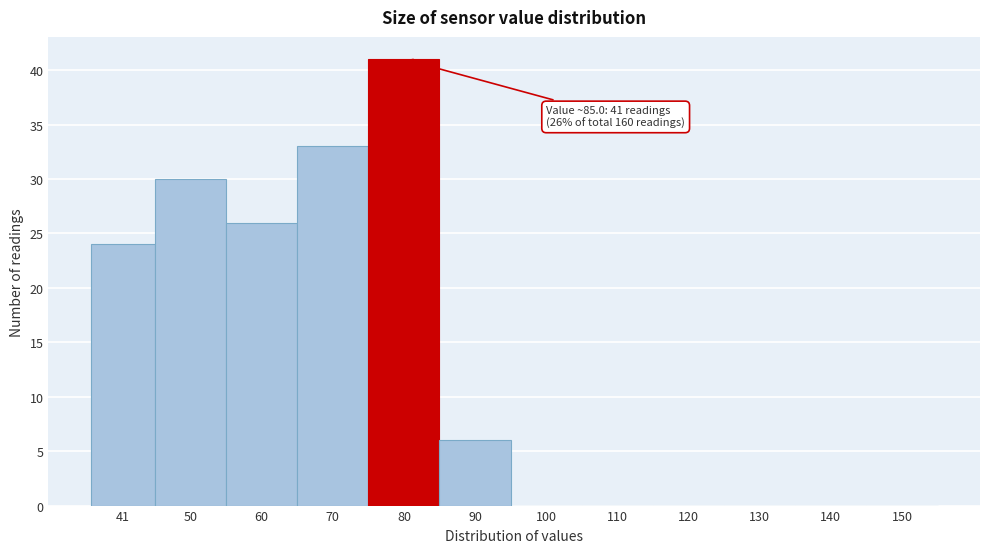

Reading right to left, transcribe all the data shown in this chart.

150=0	140=0	130=0	120=0	110=0	100=0	90=6	80=41	70=33	60=26	50=30	41=24